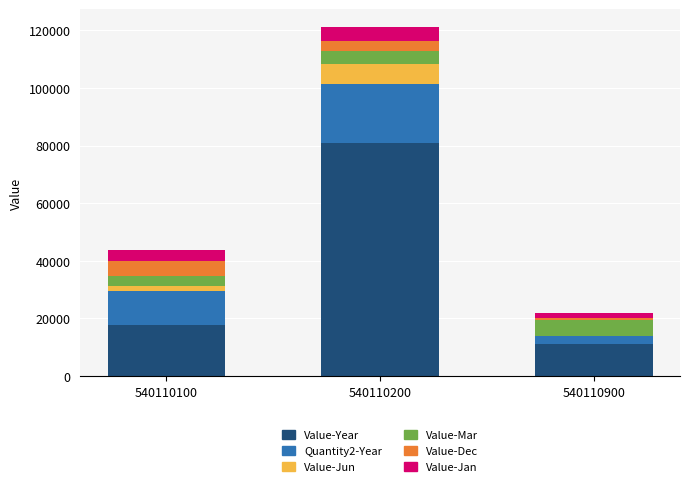

At which label is Value-Year closest to 45924?

540110100